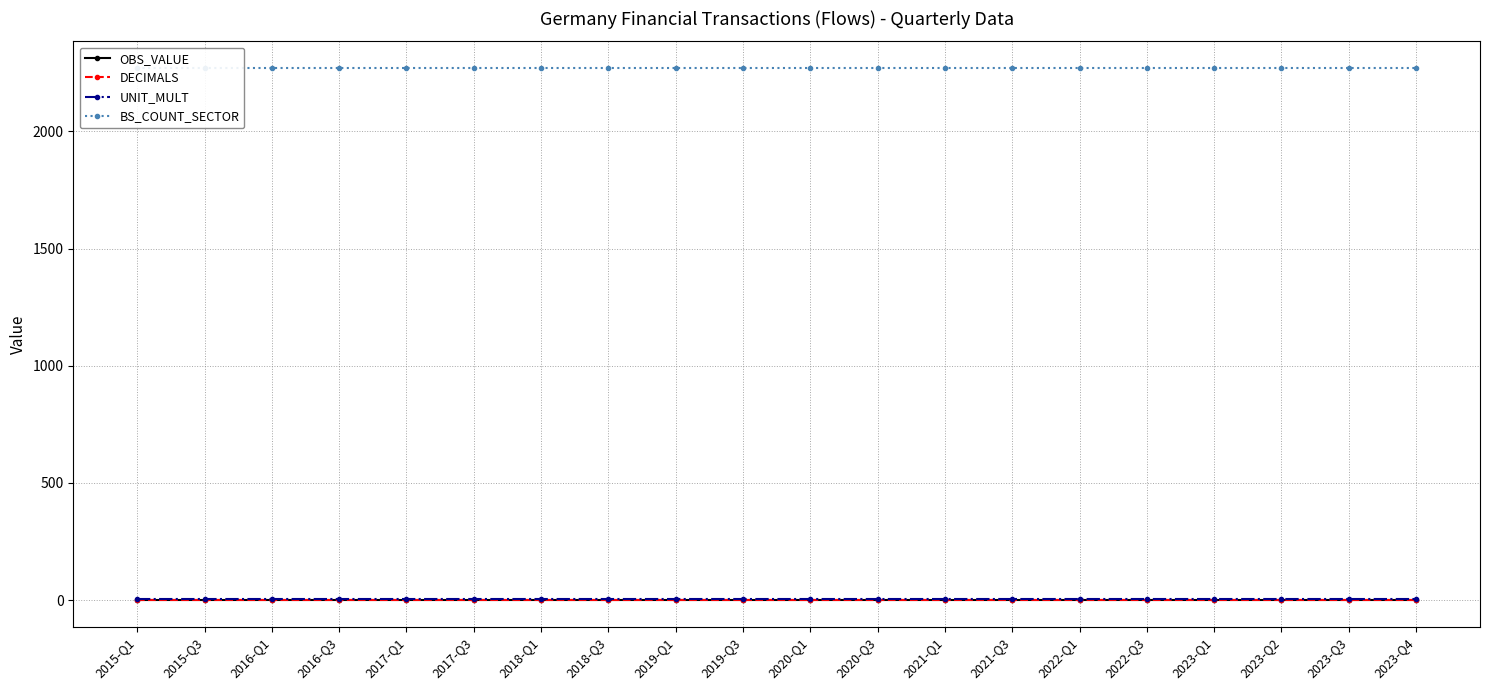

What is the approximate value of UNIT_MULT at 2023-Q2?

6